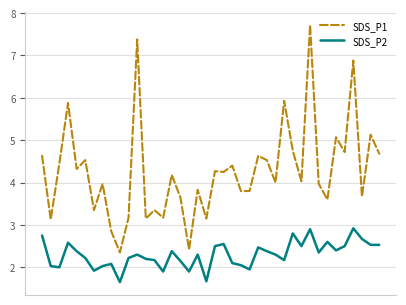

List the series in order of their peak value, highest first.

SDS_P1, SDS_P2